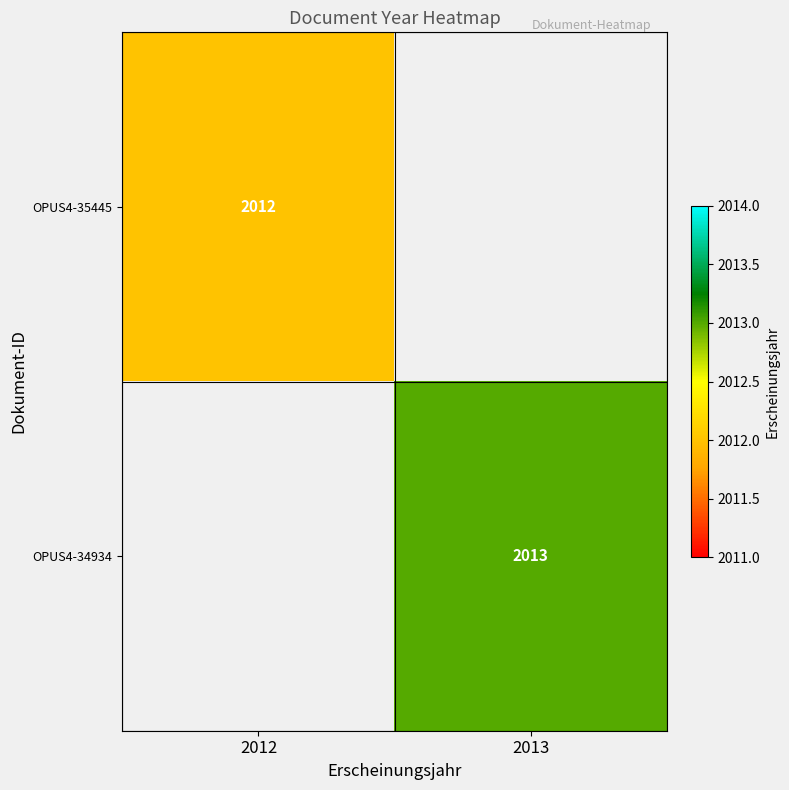

The OPUS4-34934 series shows 2013 at 2013. True or false?

True